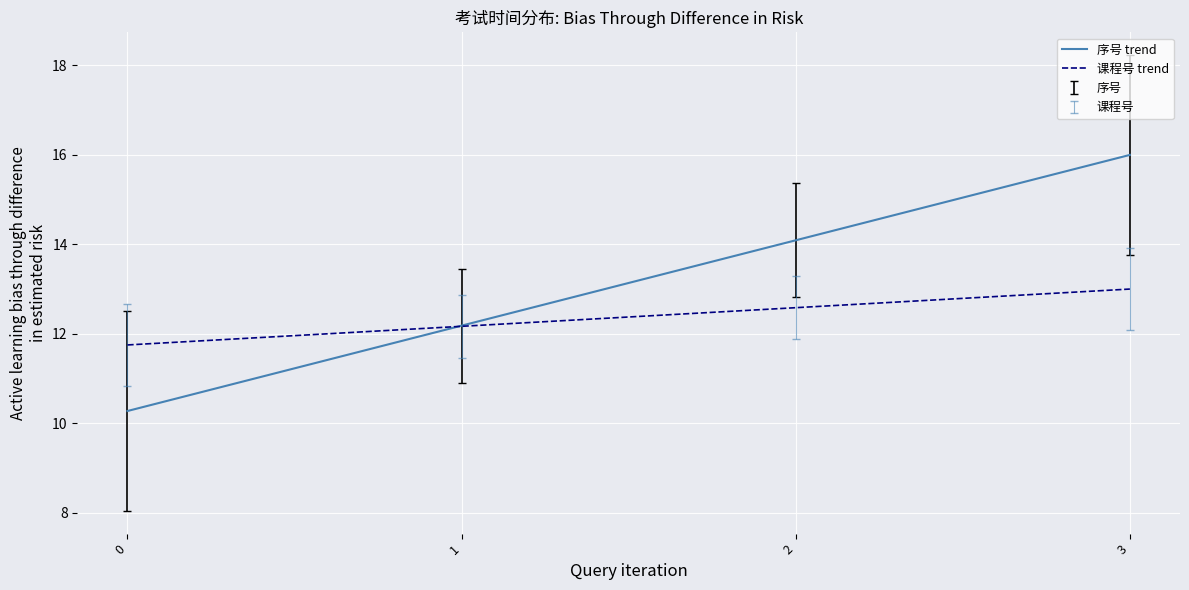

How many lines are shown in the chart?

2